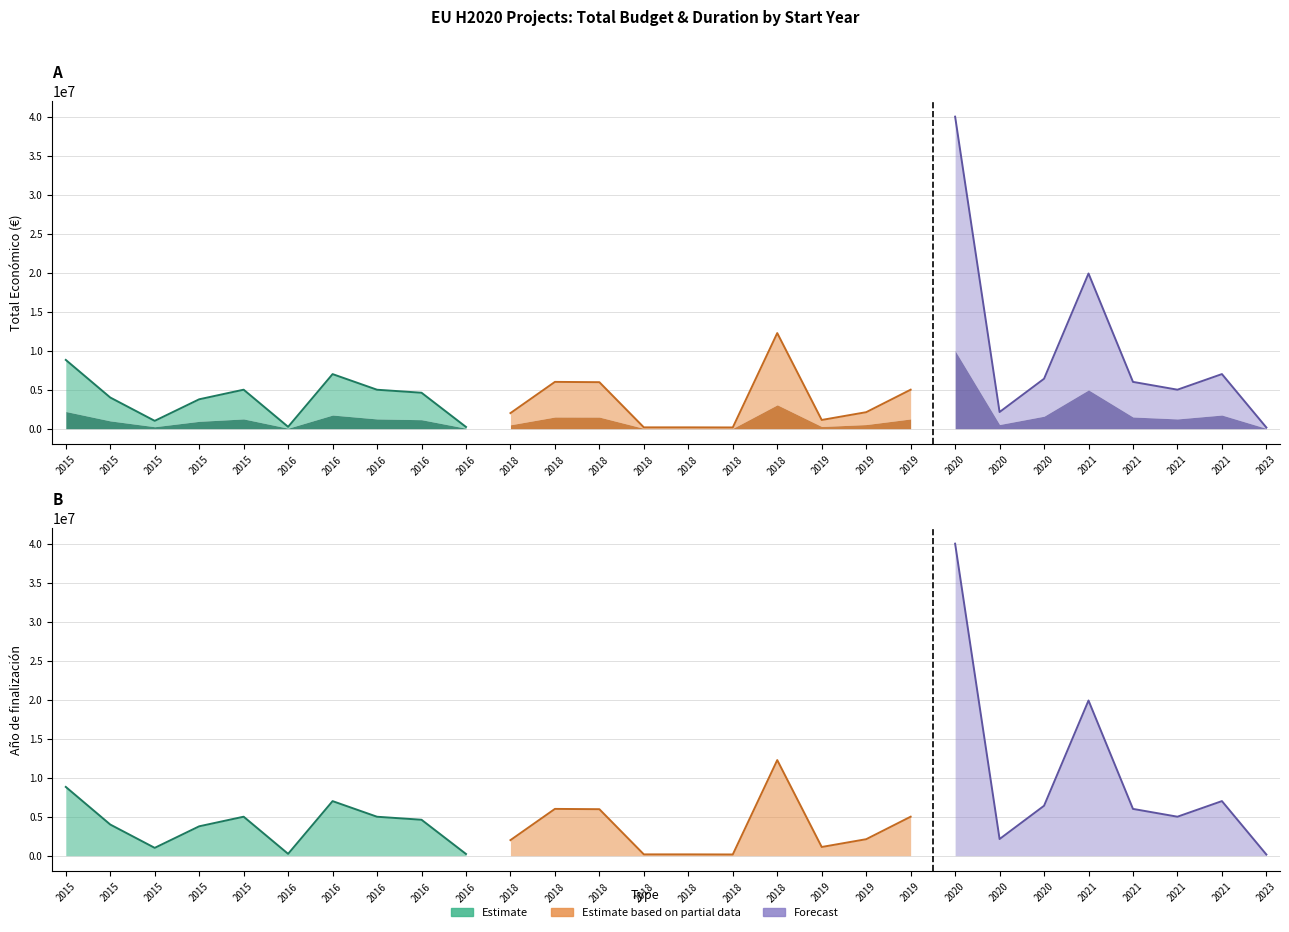

How many data points does each series have?

28